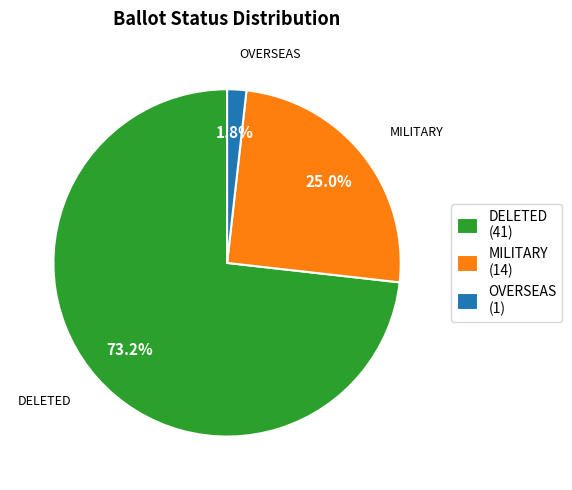

What is the smallest slice in the pie chart?

OVERSEAS (1)